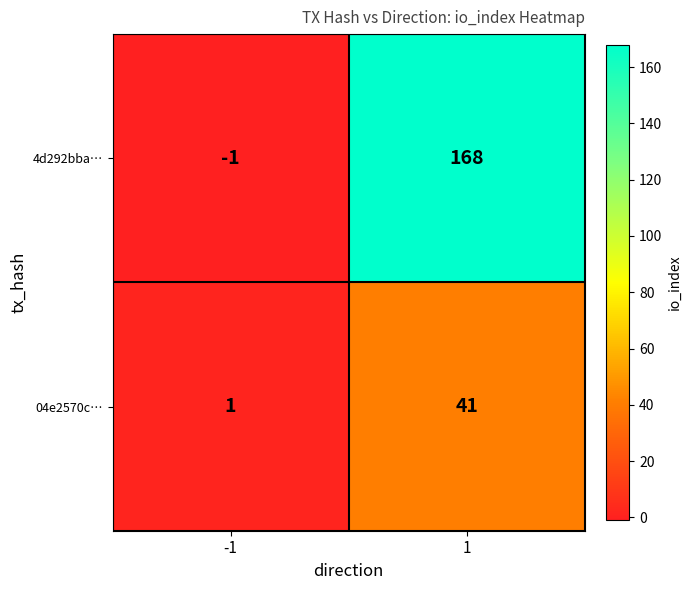

How many distinct data groups are displayed?

2